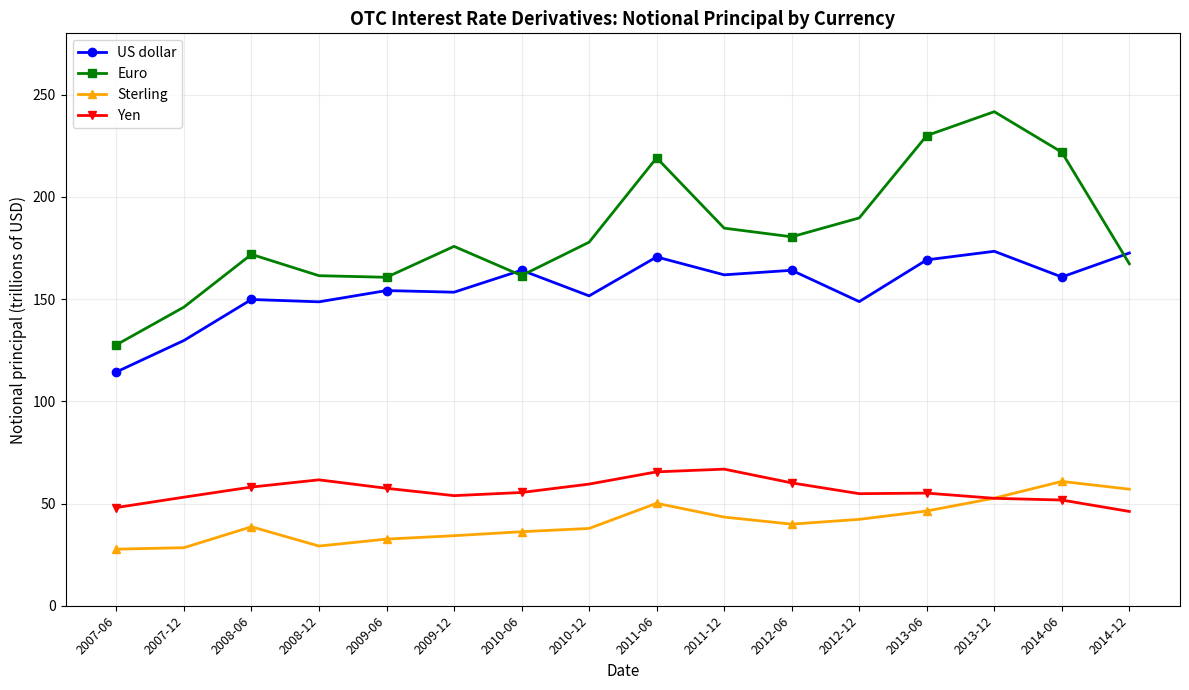

True or false: Euro has a value of 305.7 at 2011-06.

False